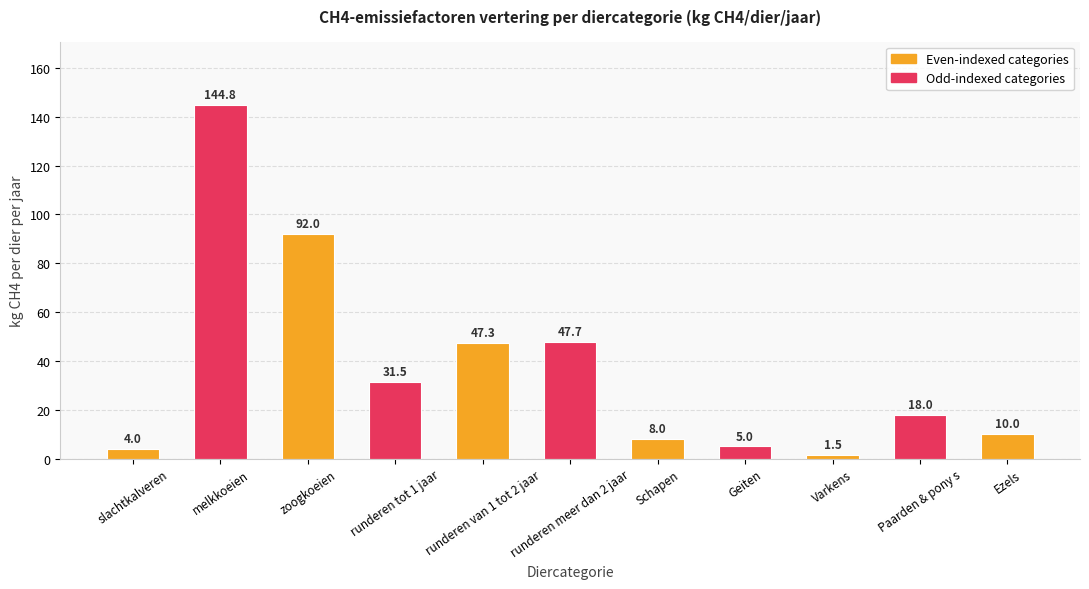

What is the average value?

37.2